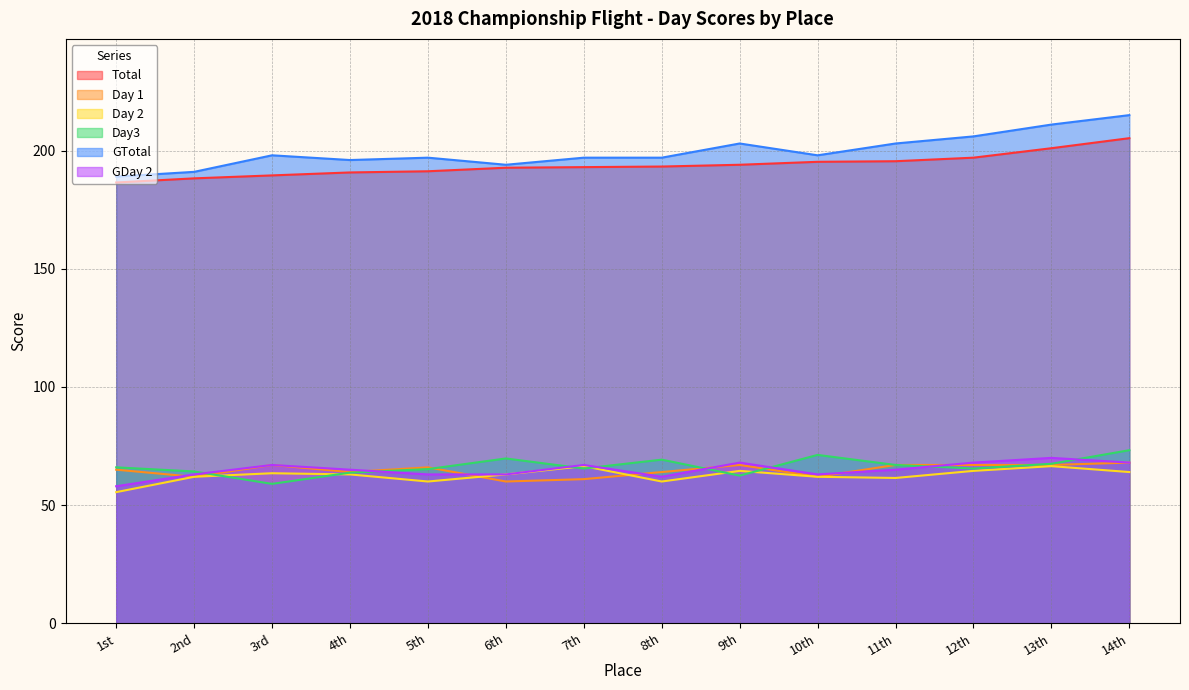

What is the label of the 9th point from the left?

9th